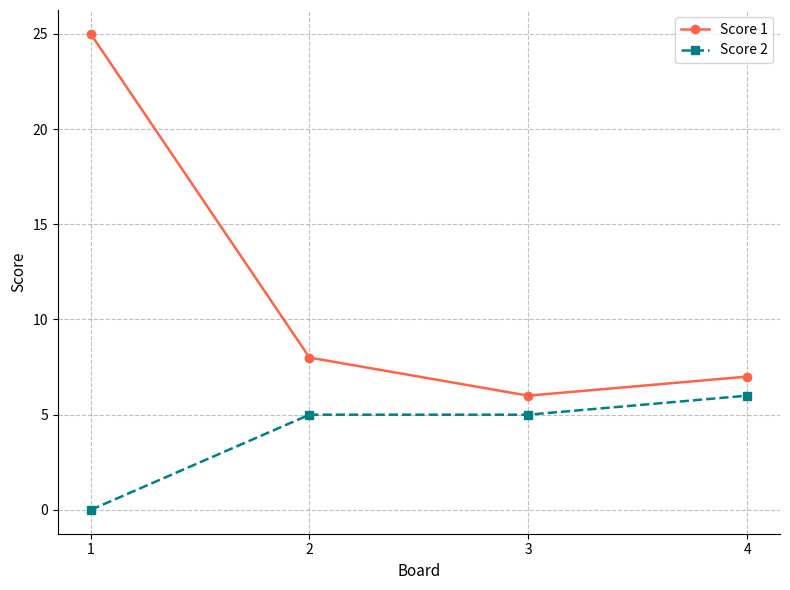

At 4, list the series in order from smallest to largest.

Score 2, Score 1